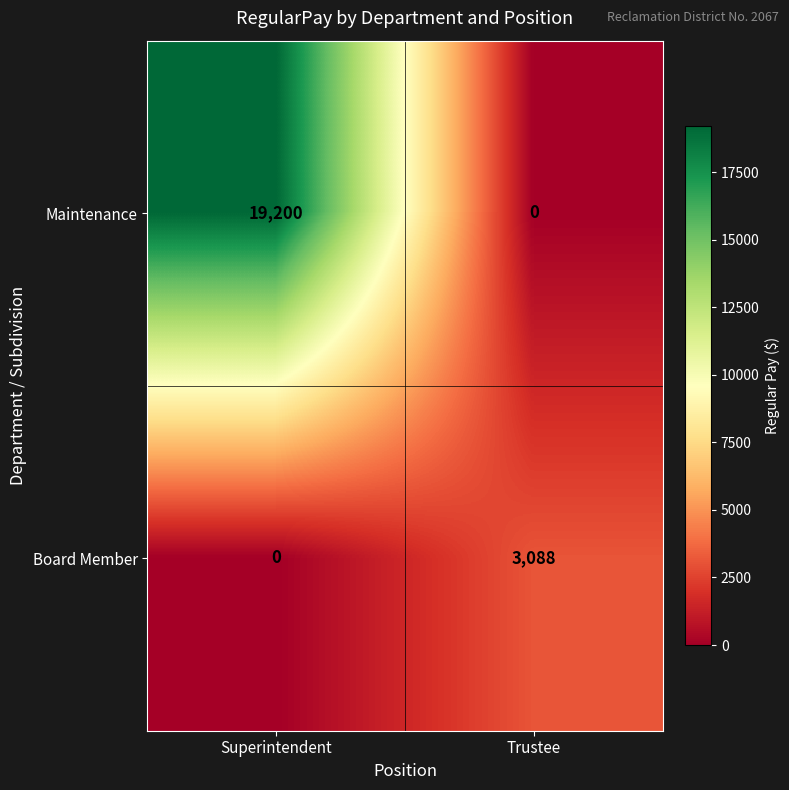

At which label does Maintenance reach its peak?

Superintendent